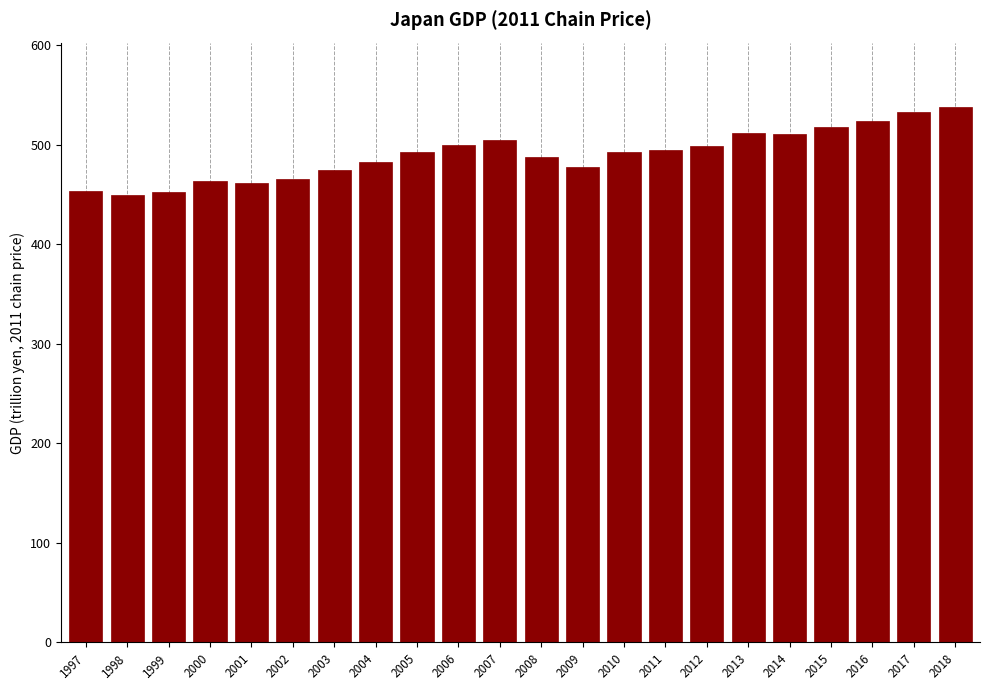

What is the value of the 16th bar from the left?

499.4